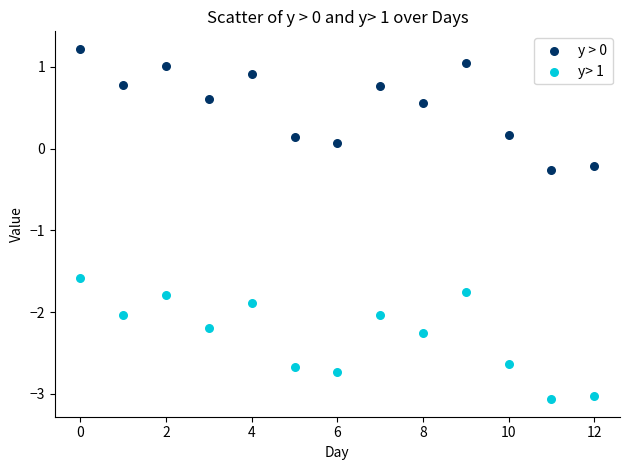

Across all data points, what is the range of Y values (max minus min)?

4.3